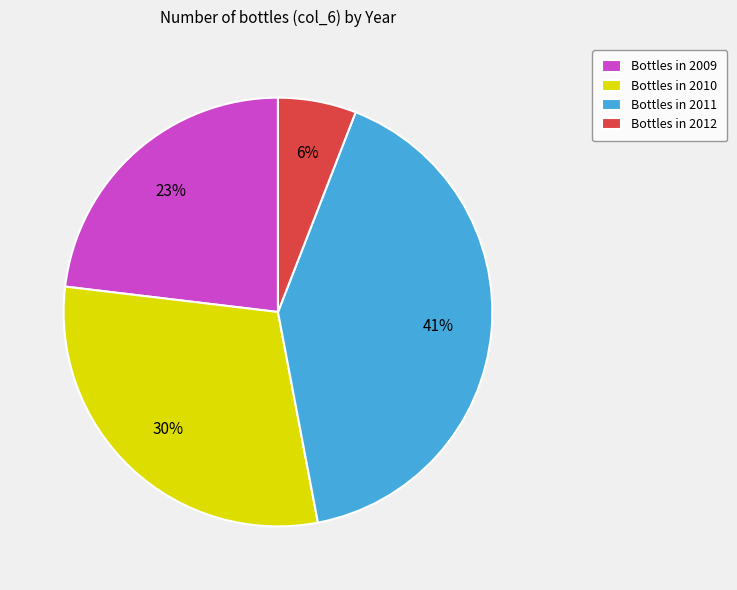

To the nearest percent, what is the difference between the Bottles in 2009 and Bottles in 2012 slice percentages?

17%